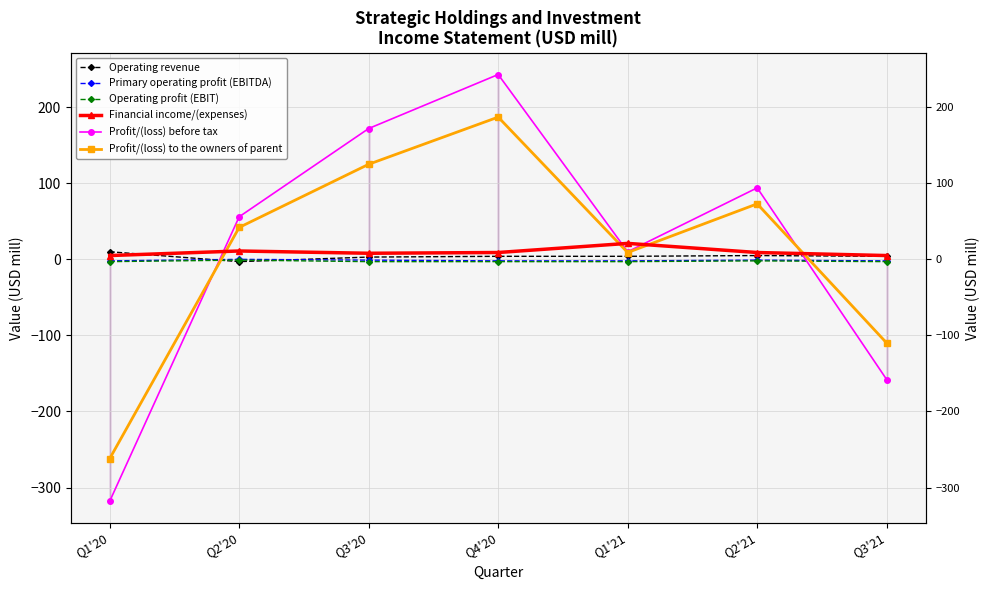

Between which two adjacent categories do Operating revenue and Financial income/(expenses) first intersect?

Q1'20 and Q2'20